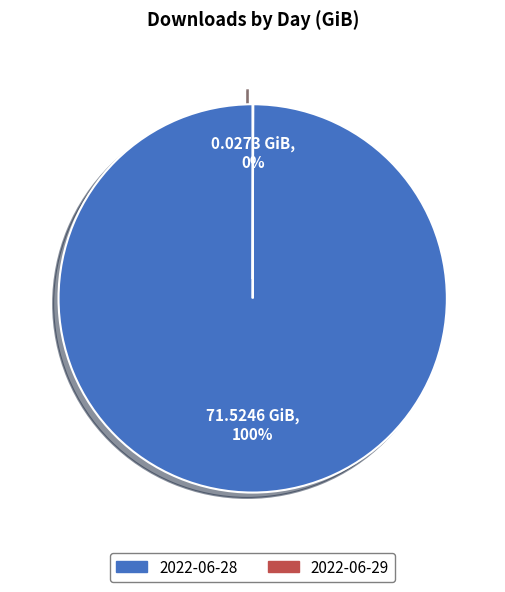

Is 2022-06-28 the majority of the pie?

Yes